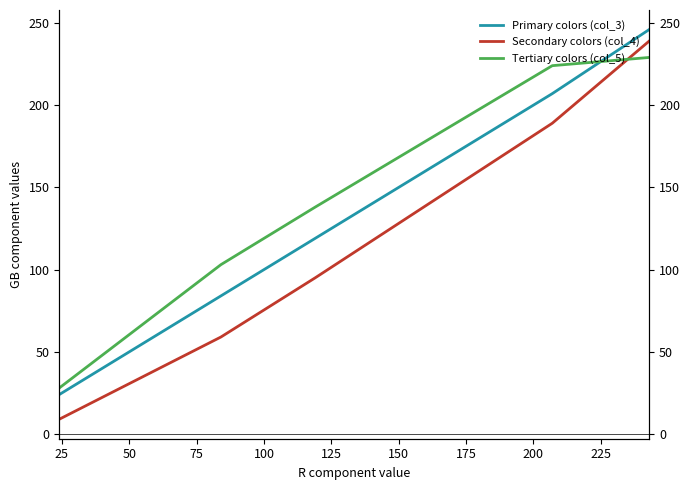

The value of Tertiary colors (col_5) at 75 is 63. True or false?

False